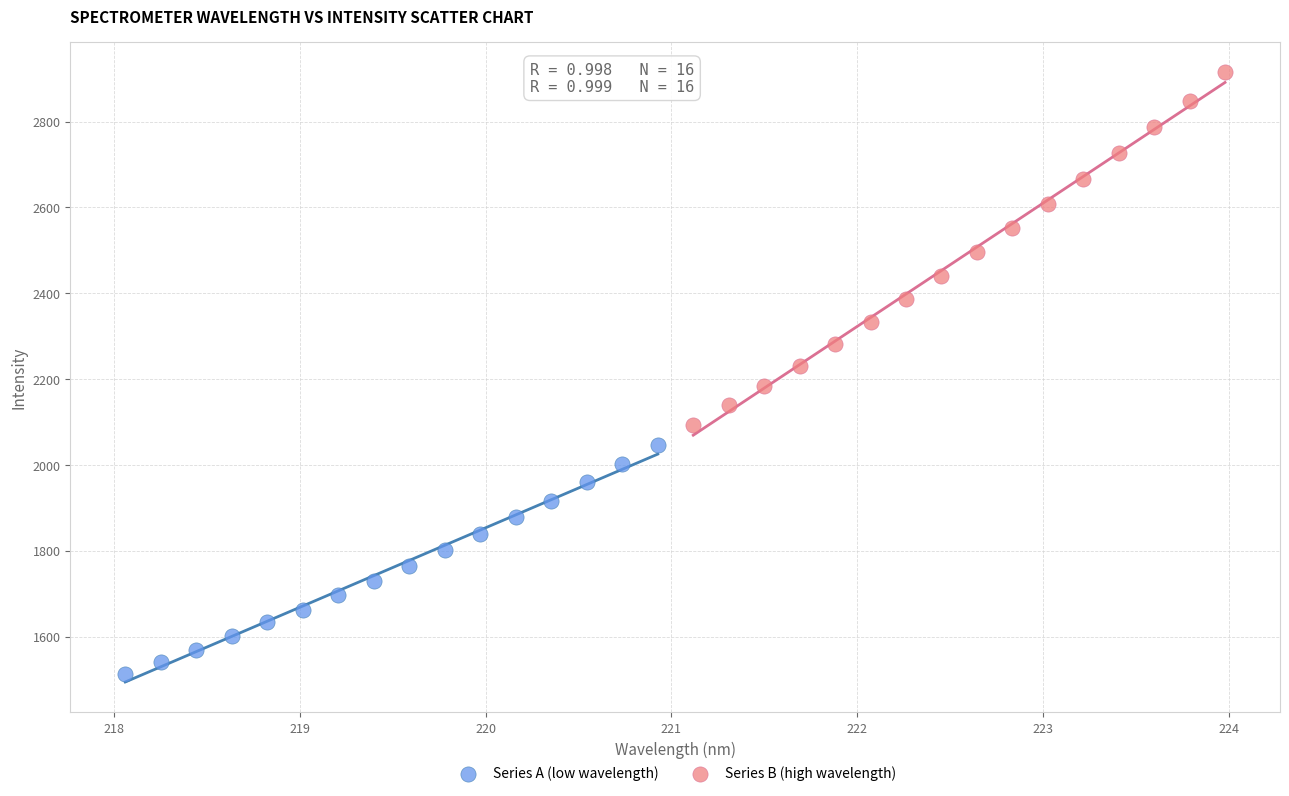

Which series reaches the maximum Y coordinate?

Series B (high wavelength)